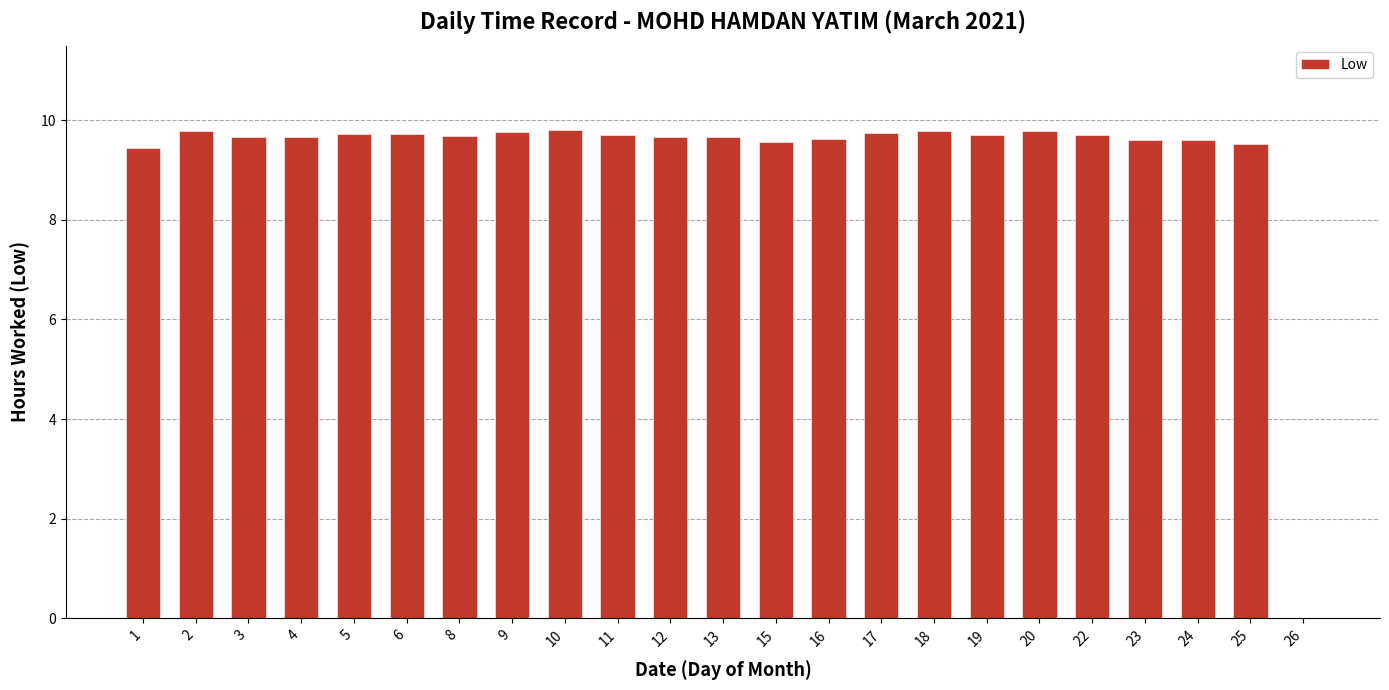

Are the bars horizontal?

No